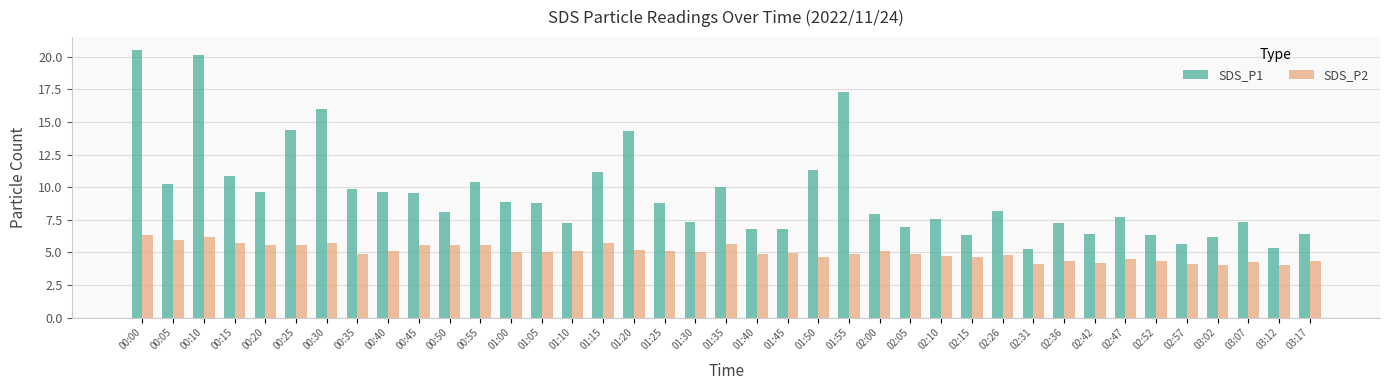

The value of SDS_P1 at 00:05 is 2.1. True or false?

False